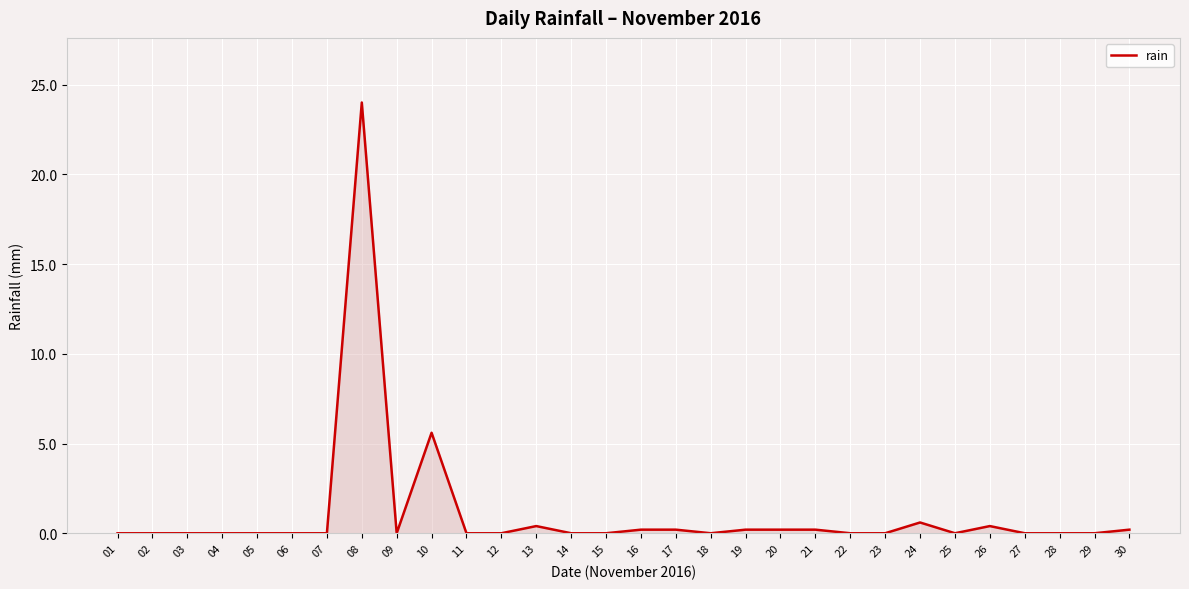

What is the average value?

1.1